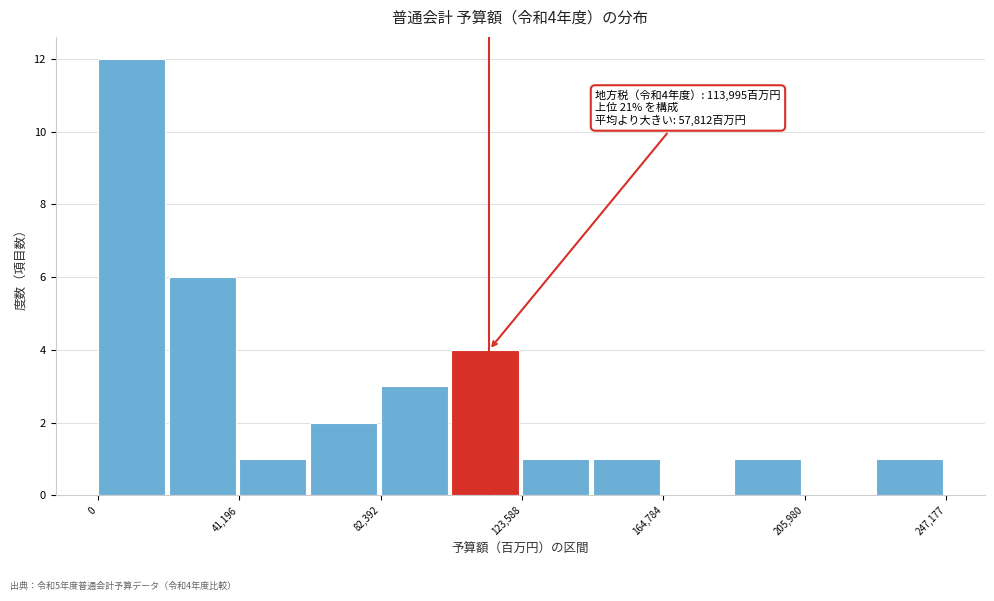

Which range on the x-axis has the tallest bar?

0 to 20000